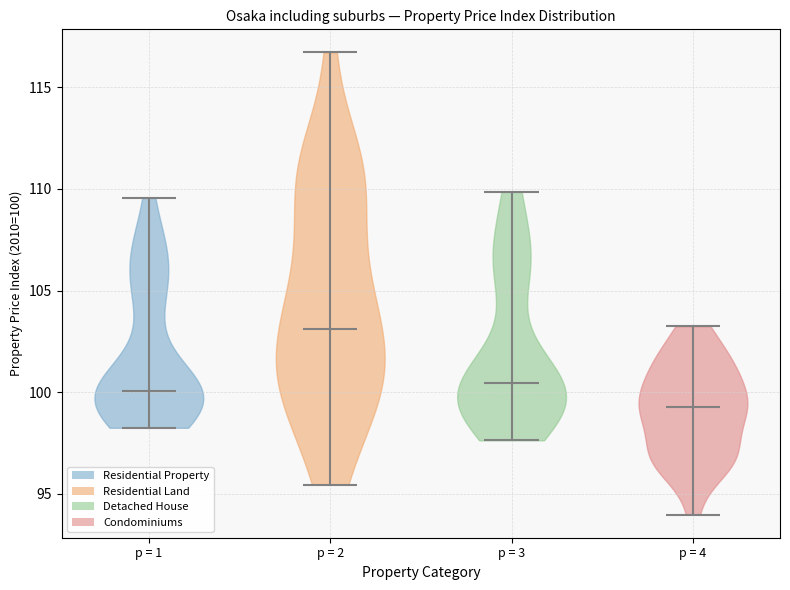

Reading left to right, read every violin against the y-axis: where its median line is, and the lowest and highest points it reaches. The values are not printed on the chart, so give them approximately, as read against the axis.

p = 1: median line 100.0, lowest point 98.5, highest point 109.5
p = 2: median line 103.0, lowest point 95.5, highest point 116.5
p = 3: median line 100.5, lowest point 97.5, highest point 110.0
p = 4: median line 99.5, lowest point 94.0, highest point 103.0